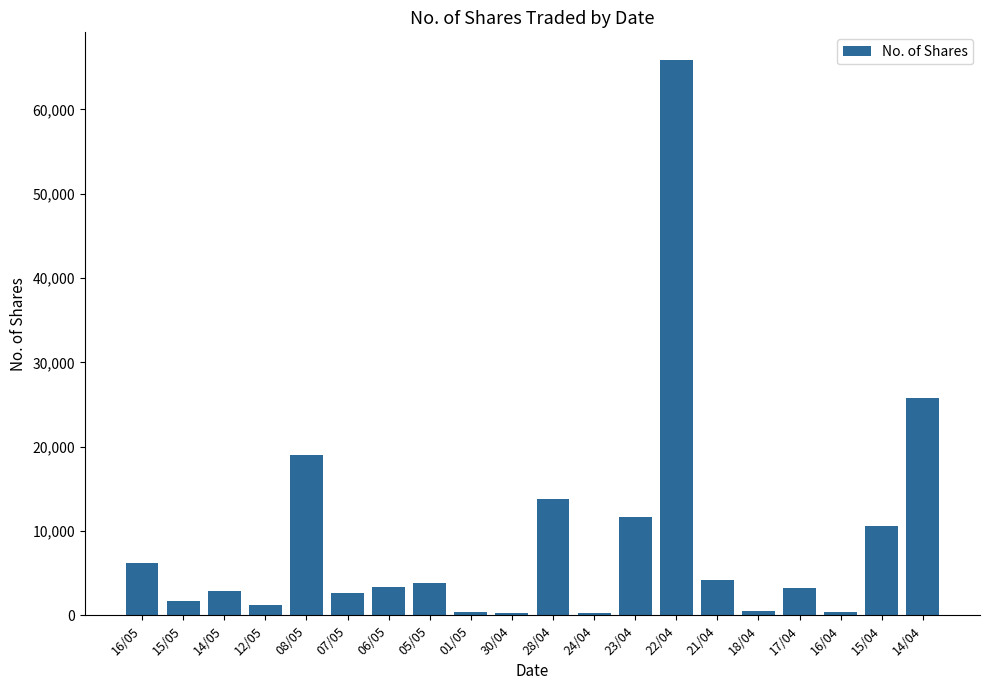

The chart shows a value of 3200 at 17/04. True or false?

True